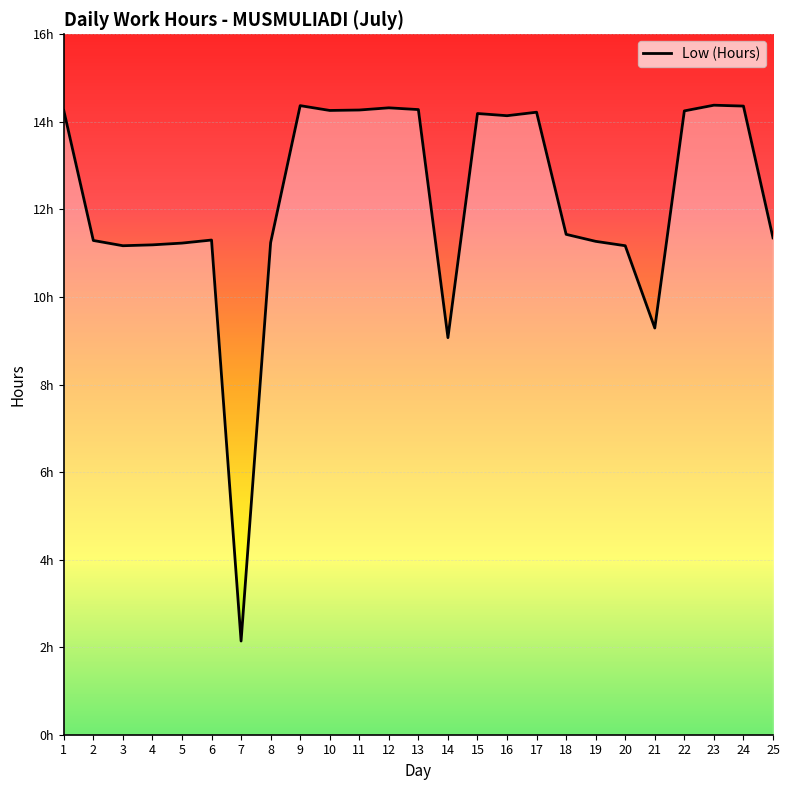

Where is the data nearest to the value 8?

14